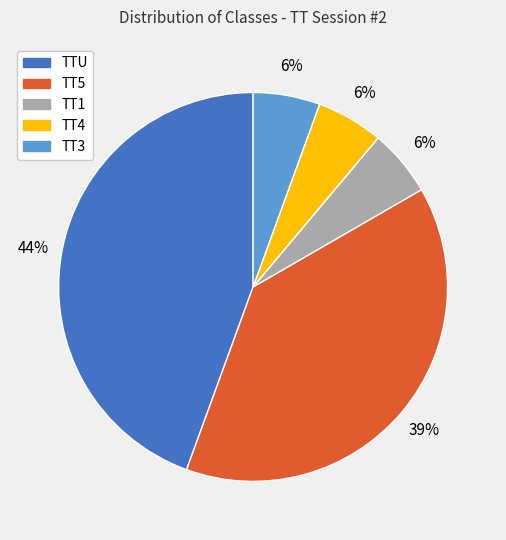

Is the sum of TT5 and TT1 greater than half?

No